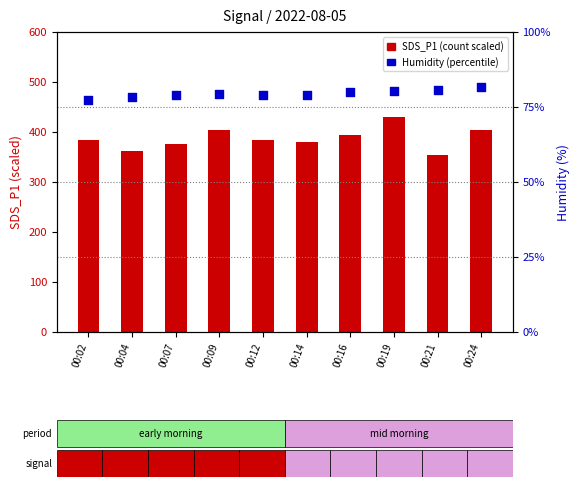

Which series contains the highest Y value?

SDS_P1 (count)